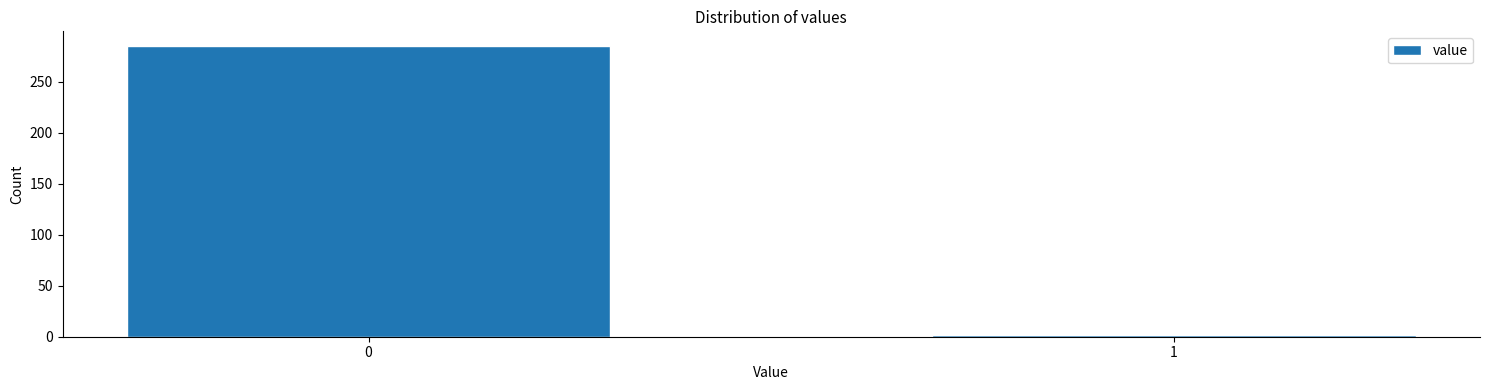

Reading right to left, what are all the values shown in this chart?

2	285